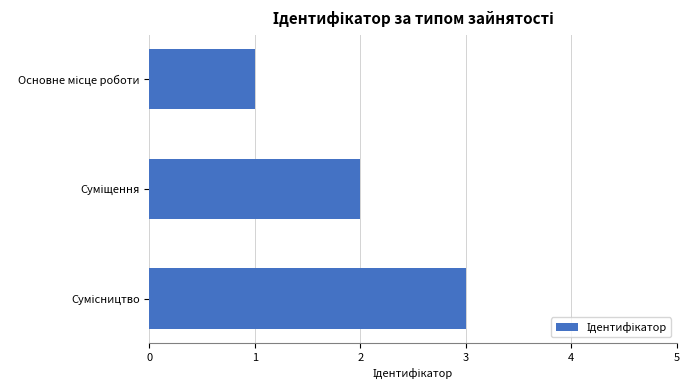

What is the sum of all values?

6